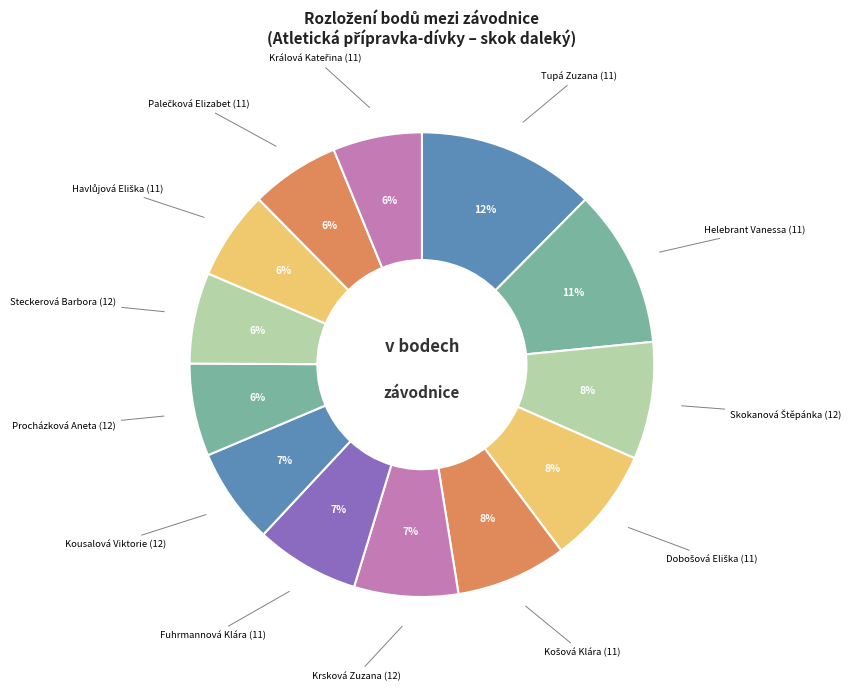

To the nearest percent, what is the average slice percentage?

8%